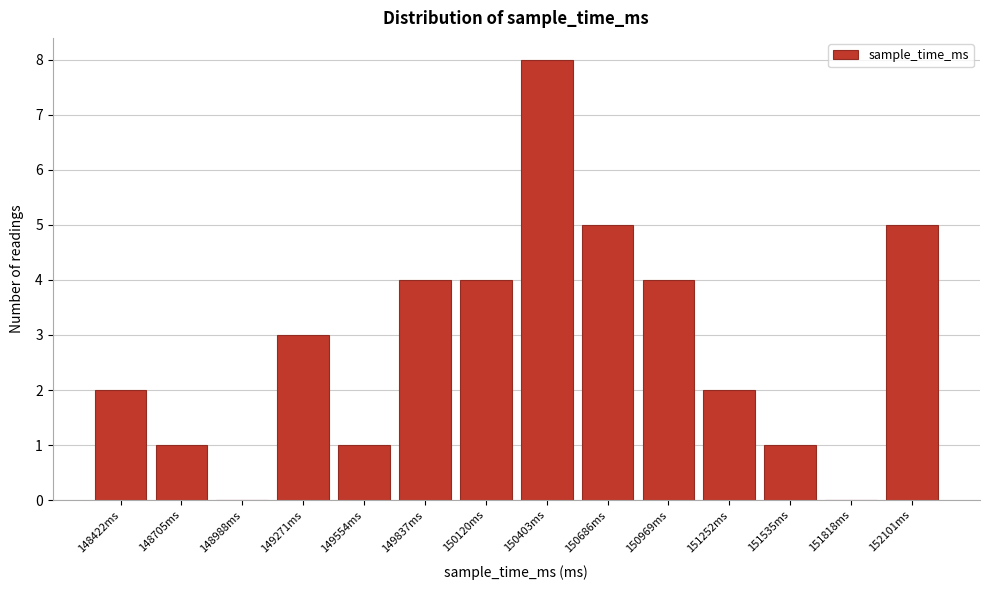

Reading left to right, extract all data points from this chart.

148422ms=2	148705ms=1	148988ms=0	149271ms=3	149554ms=1	149837ms=4	150120ms=4	150403ms=8	150686ms=5	150969ms=4	151252ms=2	151535ms=1	151818ms=0	152101ms=5